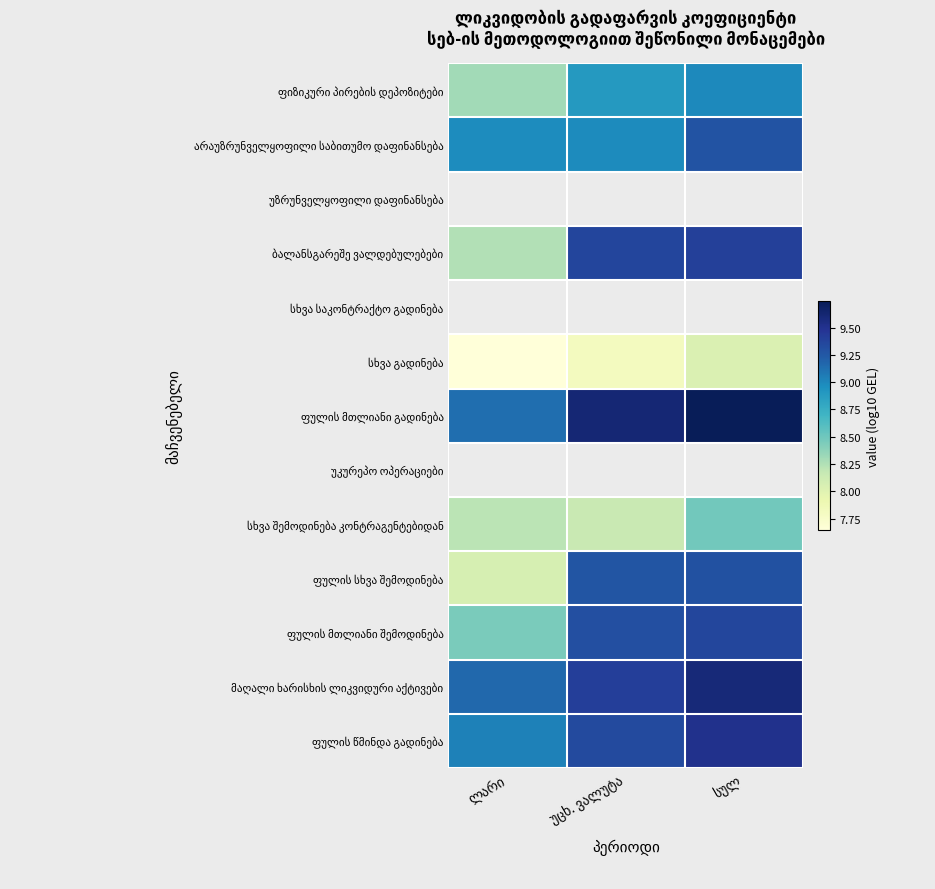

Between უცხ. ვალუტა and ლარი, which is larger?

უცხ. ვალუტა